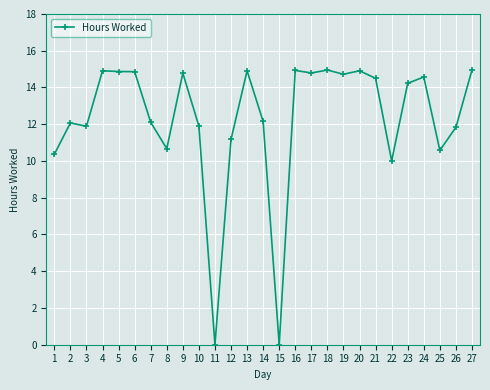

What is the value of the 13th point from the left?

14.9